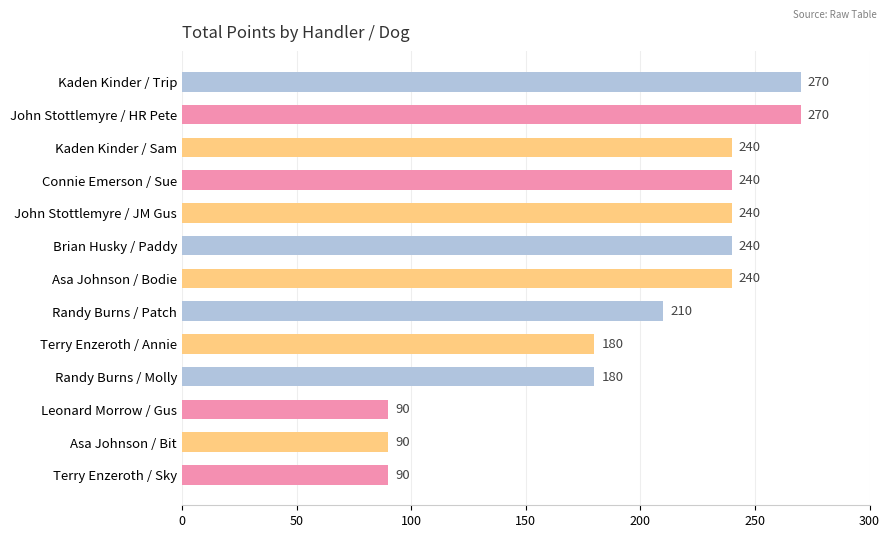

What position from the top is Leonard Morrow / Gus?

11